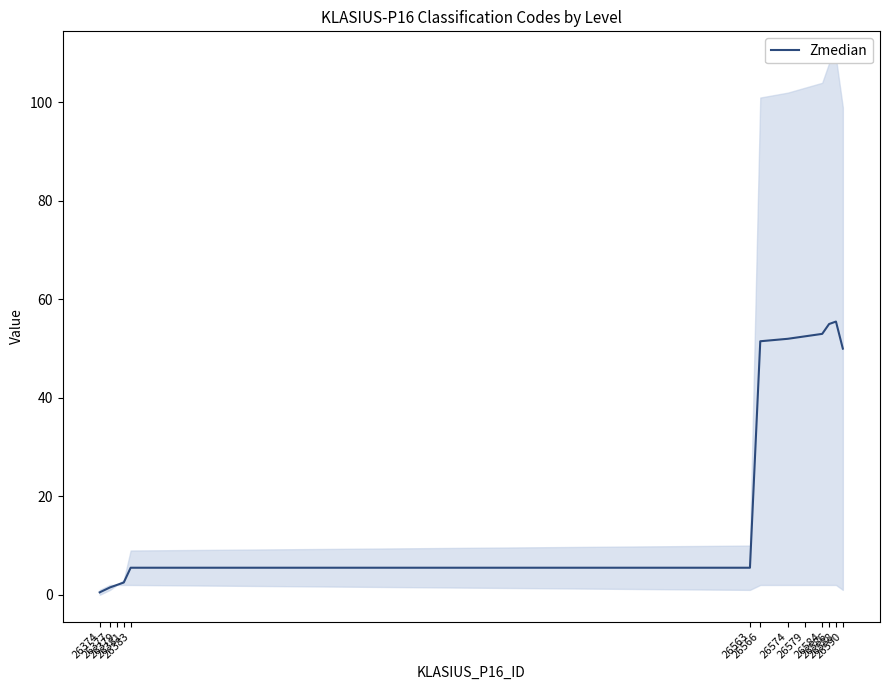

How many series are shown in this chart?

1